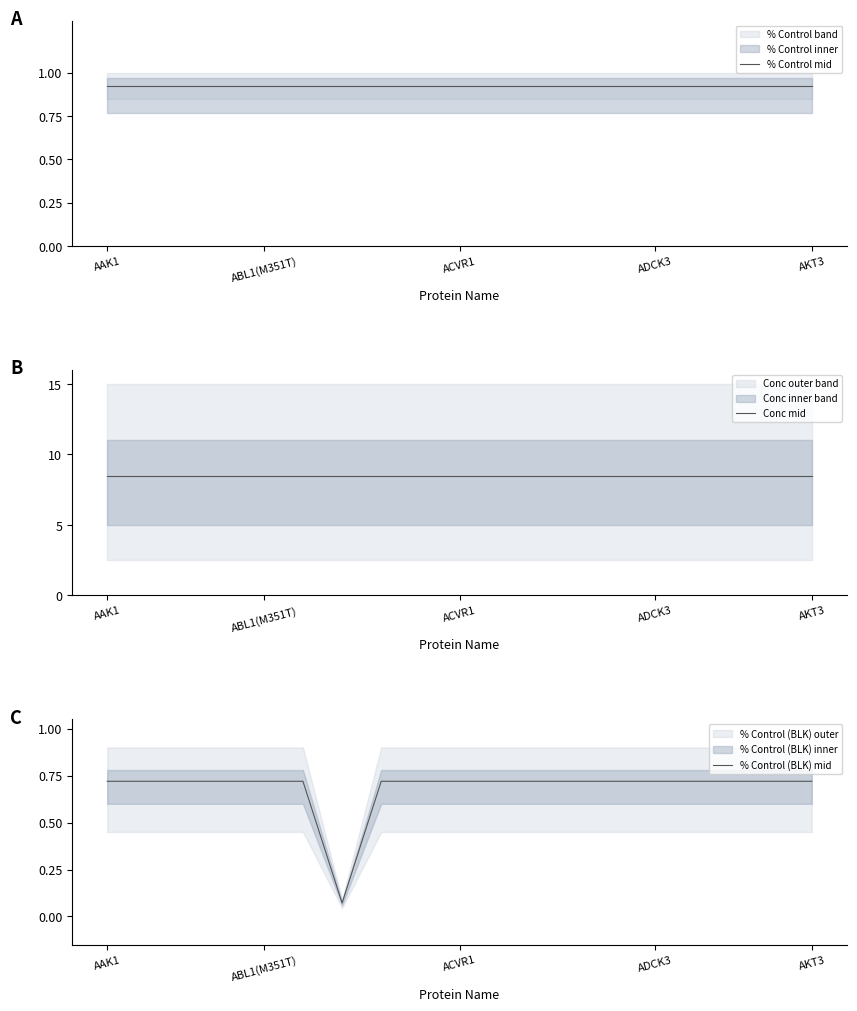

The value of % Control mid at AAK1 is 92.5. True or false?

True